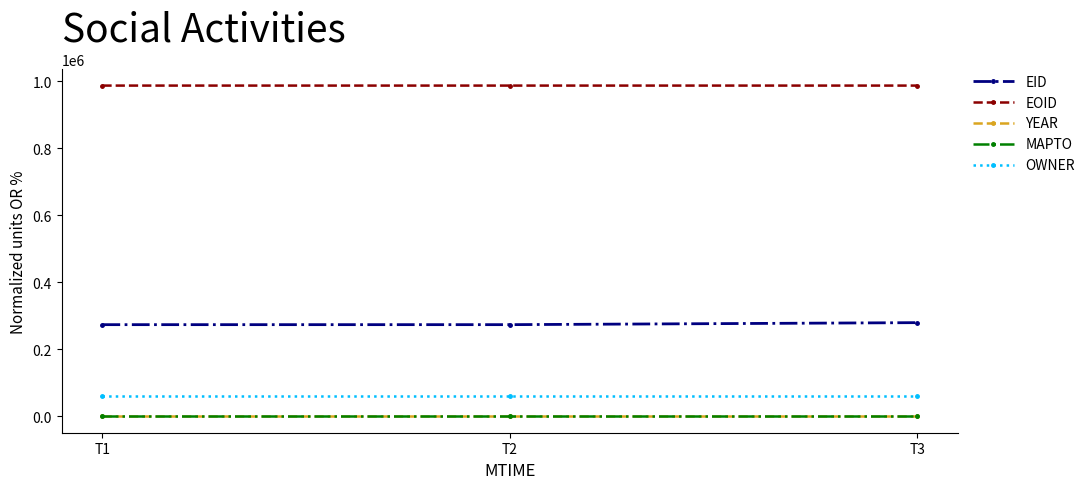

Is it true that OWNER equals 60078 at T2?

True